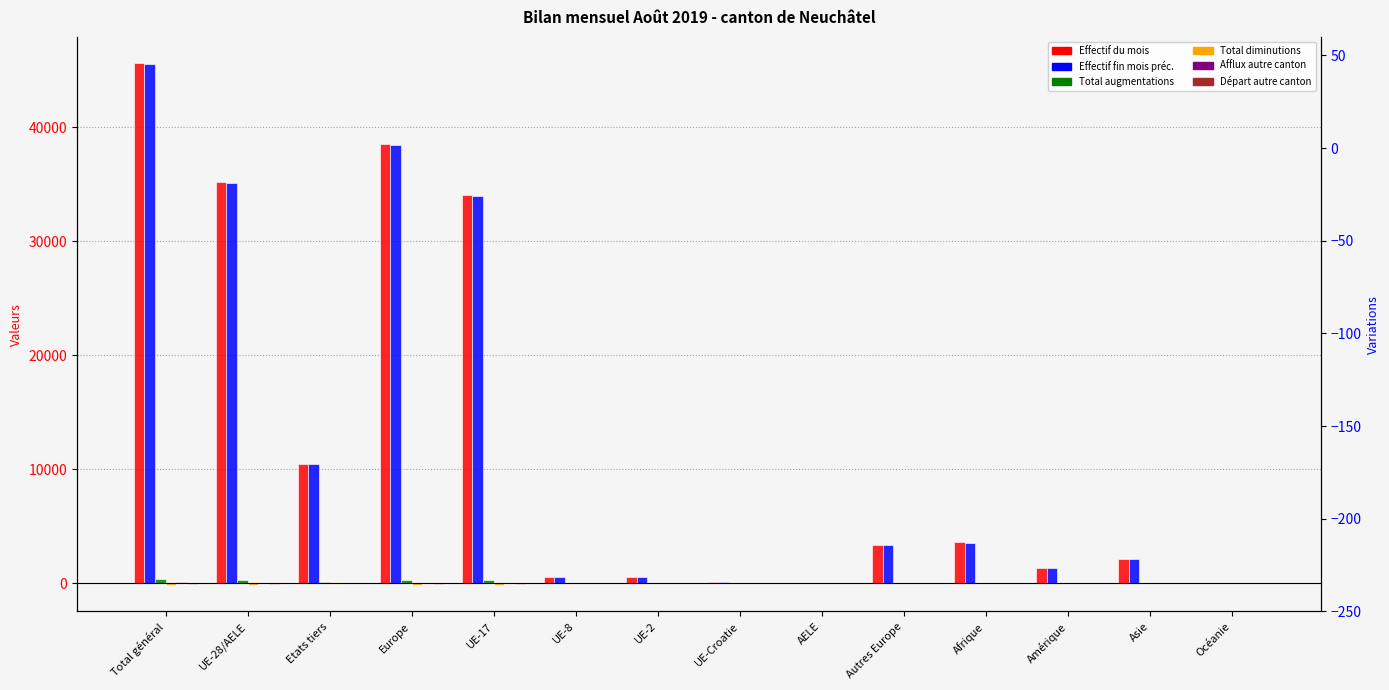

What is the sum of the Effectif du mois values at UE-Croatie and Autres Europe?

3440